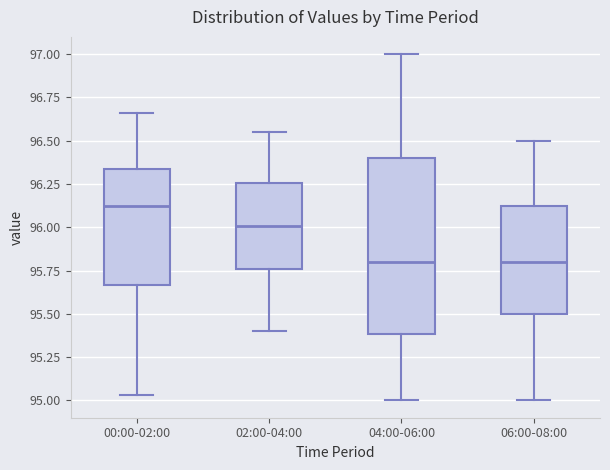

Where does the lower whisker of the box for 04:00-06:00 end on the y-axis? The values are not printed on the chart, so give them approximately, as read against the axis.

95.00